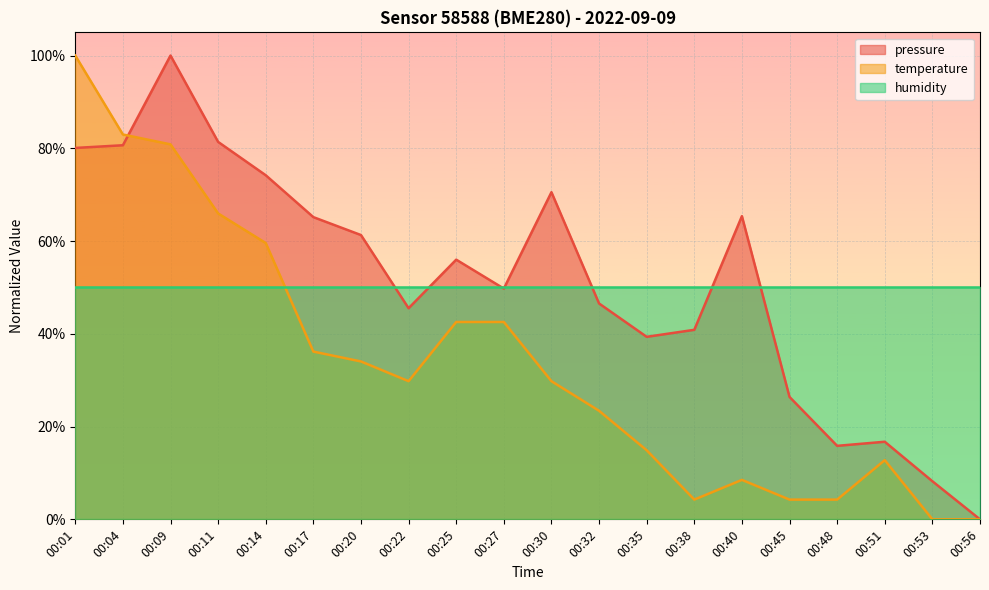

What are all the series names shown in the legend?

pressure, temperature, humidity